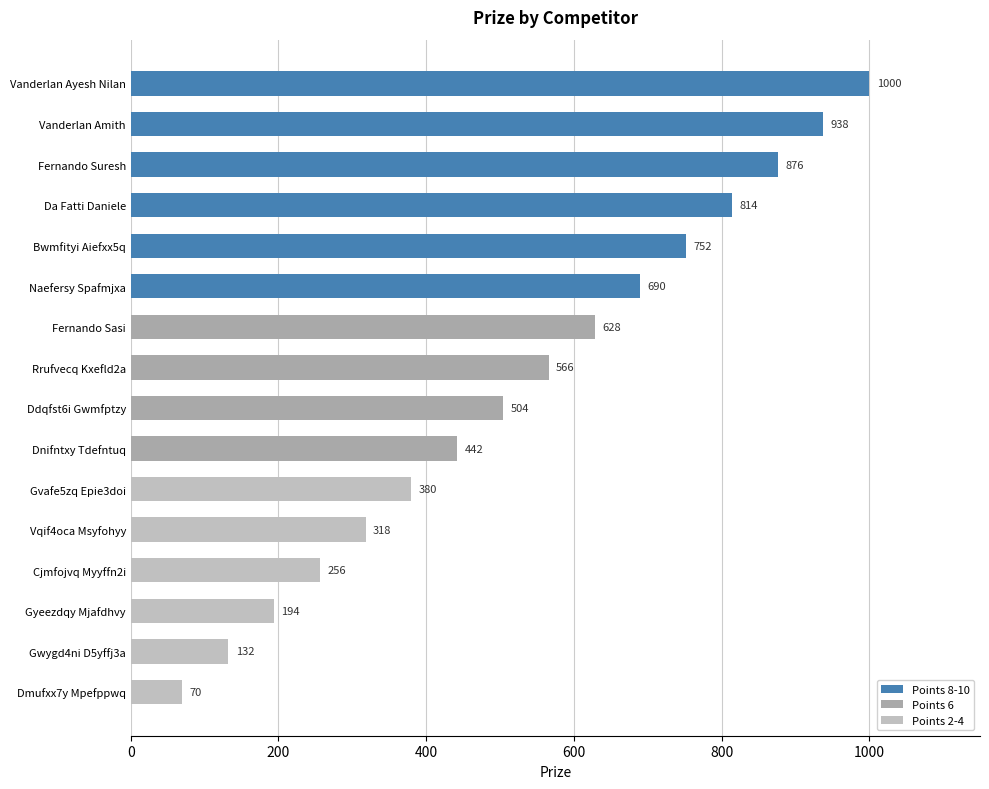

How many categories are shown in the chart?

16